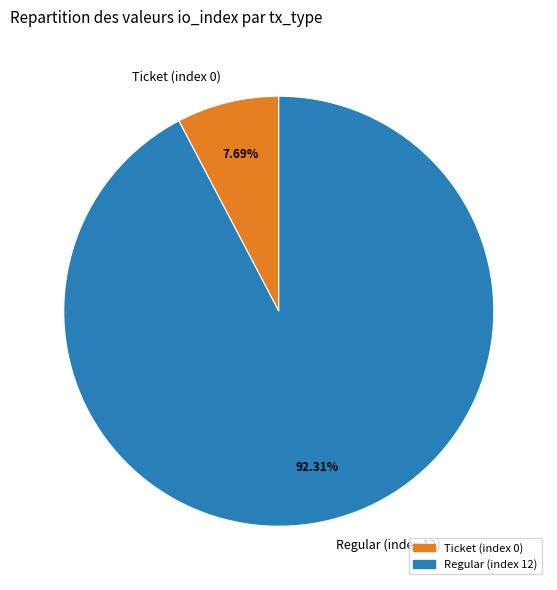

Do Regular (index 12) and Ticket (index 0) together represent more than half of the pie?

Yes